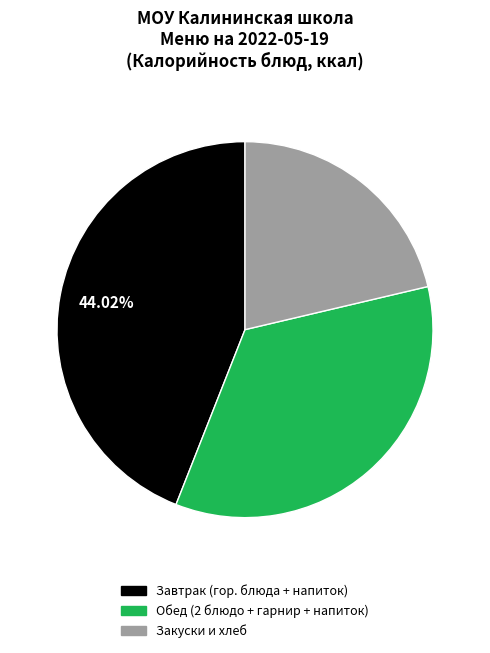

To the nearest percent, what is the average slice percentage?

33%